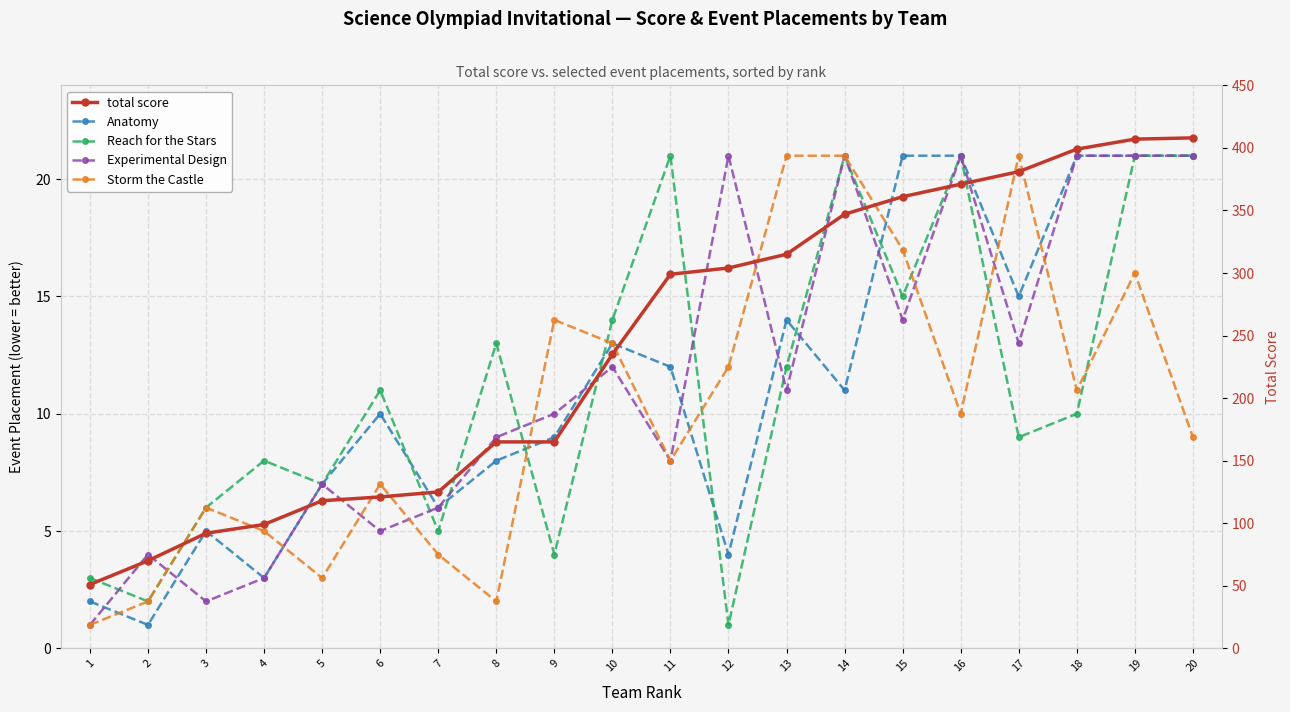

True or false: Storm the Castle has a value of 3 at 5.

True